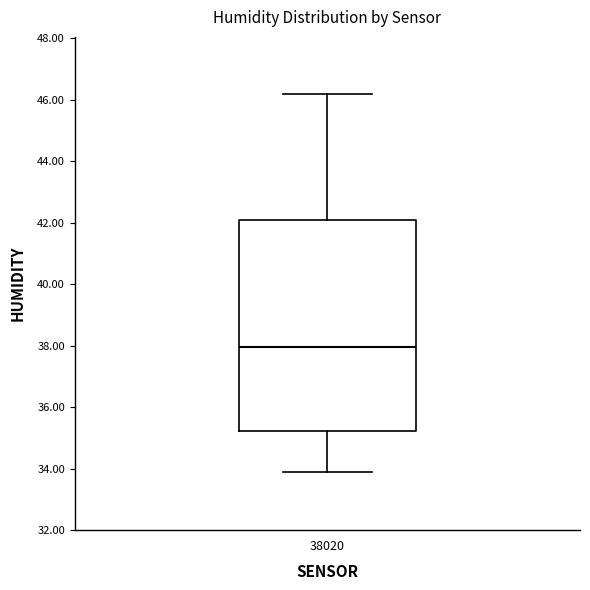

Transcribe this box plot: give where the median line is, the range the box spans, and where the two whiskers end, as read against the y-axis. The values are not printed on the chart, so give them approximately, as read against the axis.

median 38.0, box 35.2 to 42.0, whiskers 34.0 to 46.2